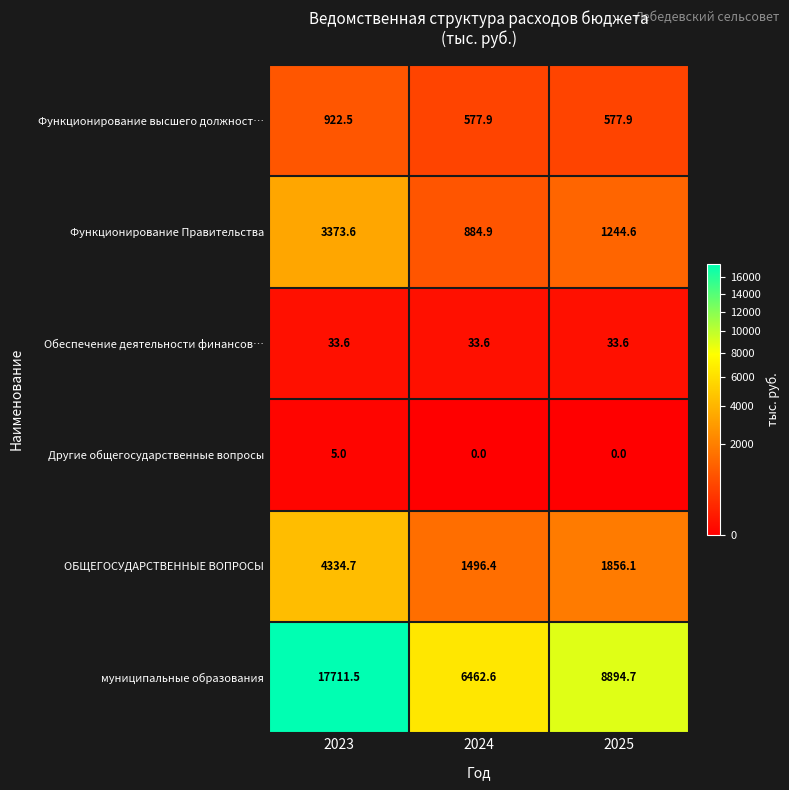

Read the муниципальные образования value at 2025.

8894.7